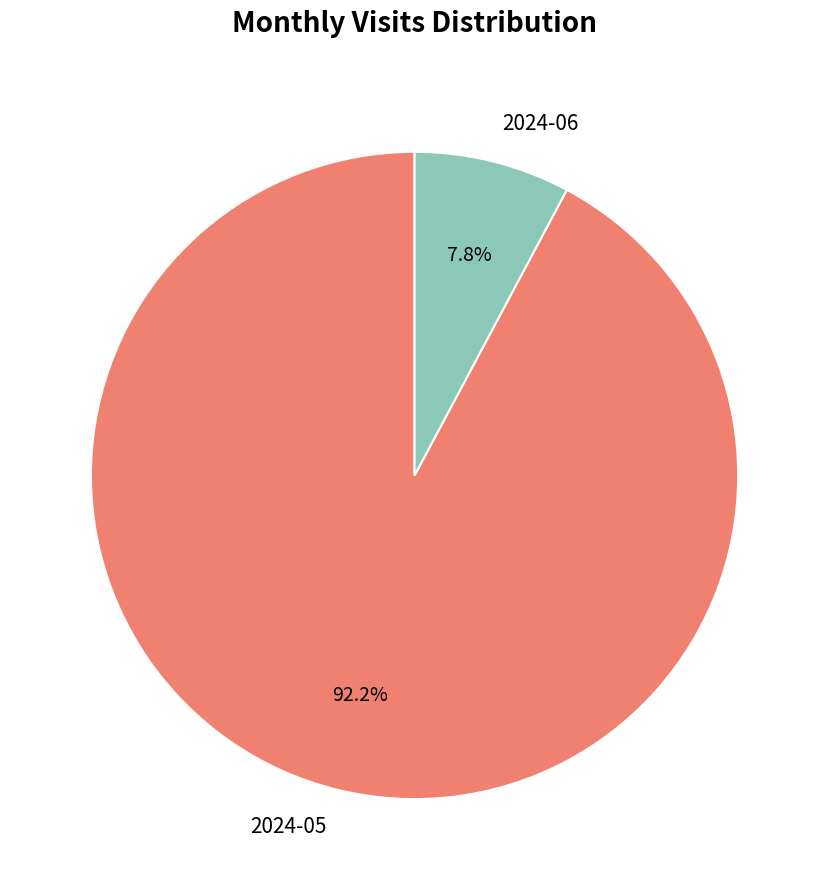

What is the total percentage of 2024-05 and 2024-06?

100.0%